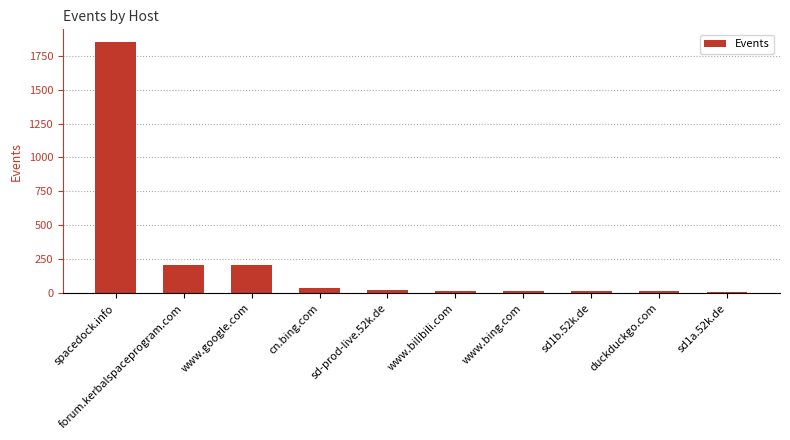

Which label corresponds to the largest value in the chart?

spacedock.info